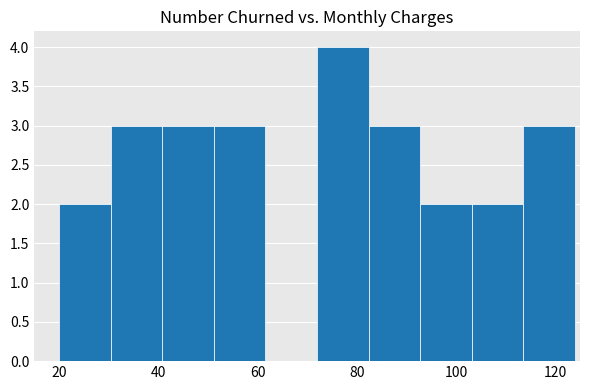

Reading left to right, transcribe this chart: for each bar, give the range it covers on the x-axis and its height. Neither the bar edges nor the heights are printed on the chart, so give them approximately, as read against the axes.

20.0 to 30.4: 2
30.4 to 40.8: 3
40.8 to 51.2: 3
51.2 to 61.6: 3
61.6 to 72.0: 0
72.0 to 82.4: 4
82.4 to 92.8: 3
92.8 to 103.2: 2
103.2 to 113.6: 2
113.6 to 124.0: 3